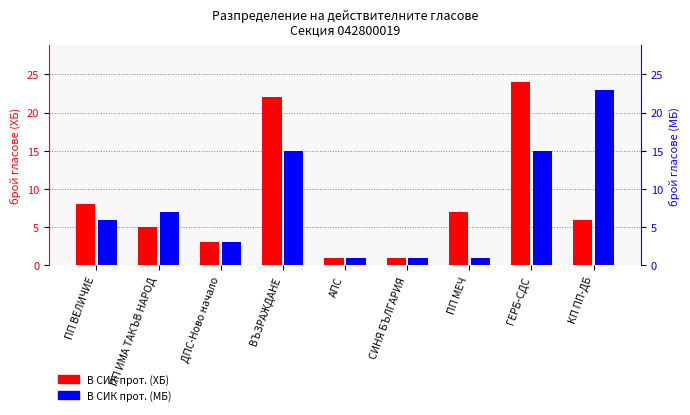

What is the highest value of the В СИК прот. (МБ) series?

23